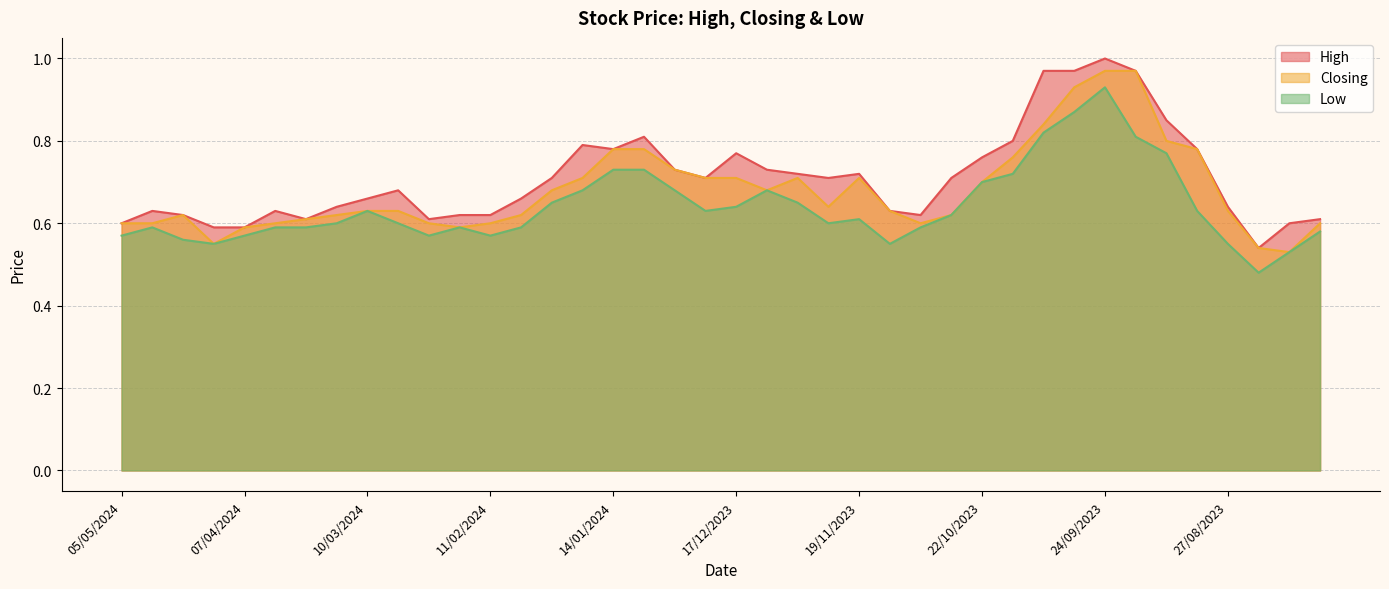

What is the lowest value of the High series?

0.5